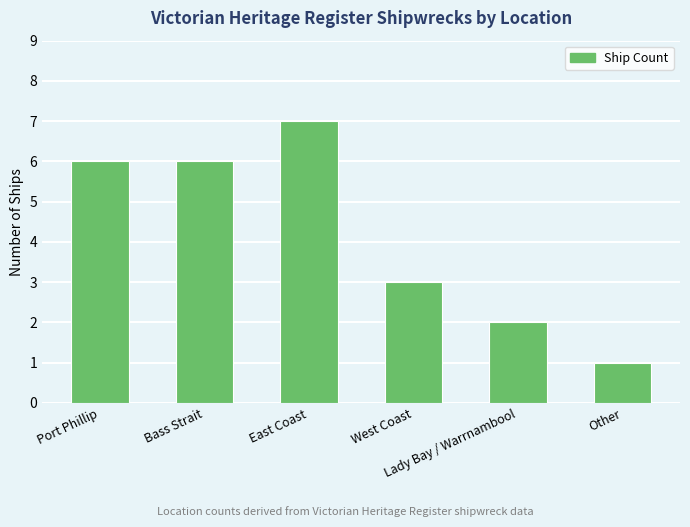

What is the change in value from Bass Strait to West Coast?

-3